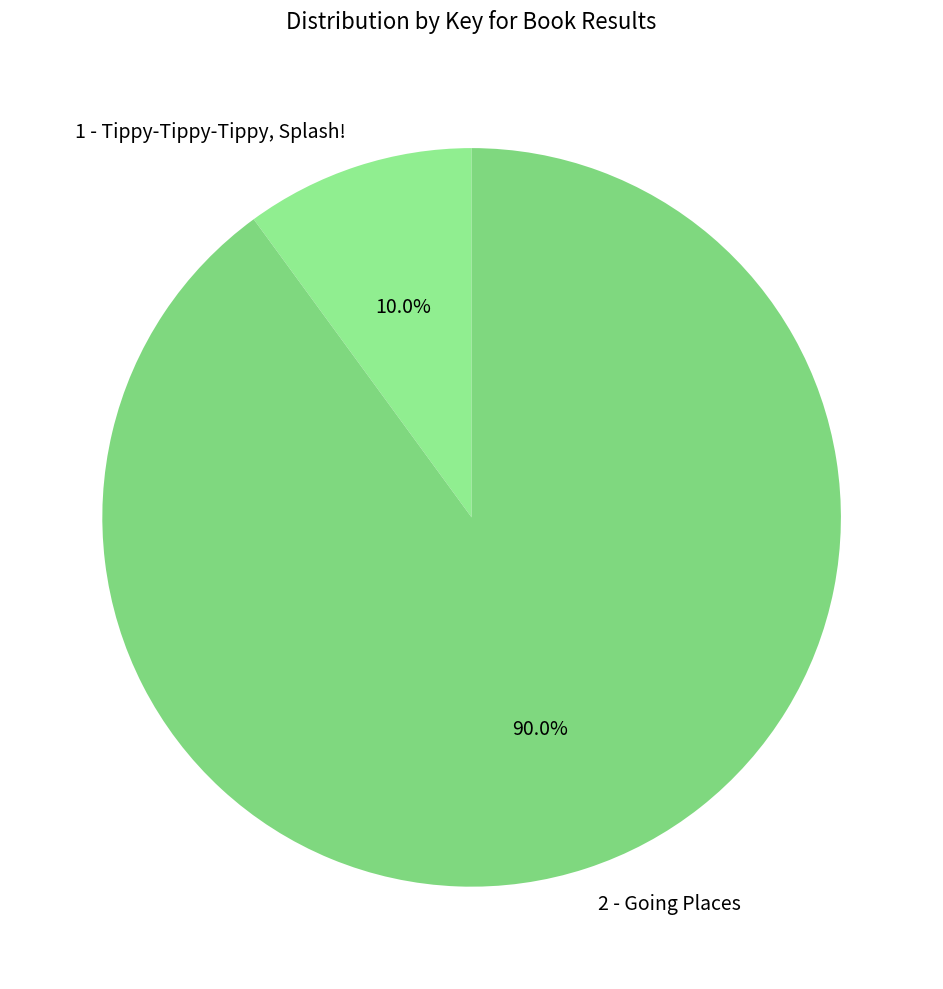

True or false: 1 - Tippy-Tippy-Tippy, Splash! accounts for 10% of the total.

True